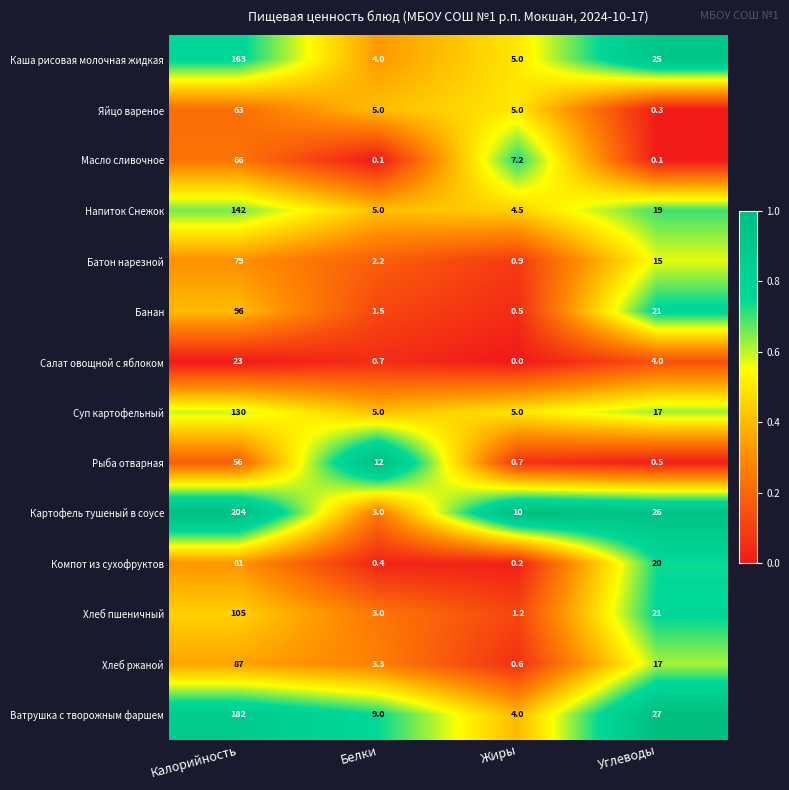

How many distinct data groups are displayed?

14